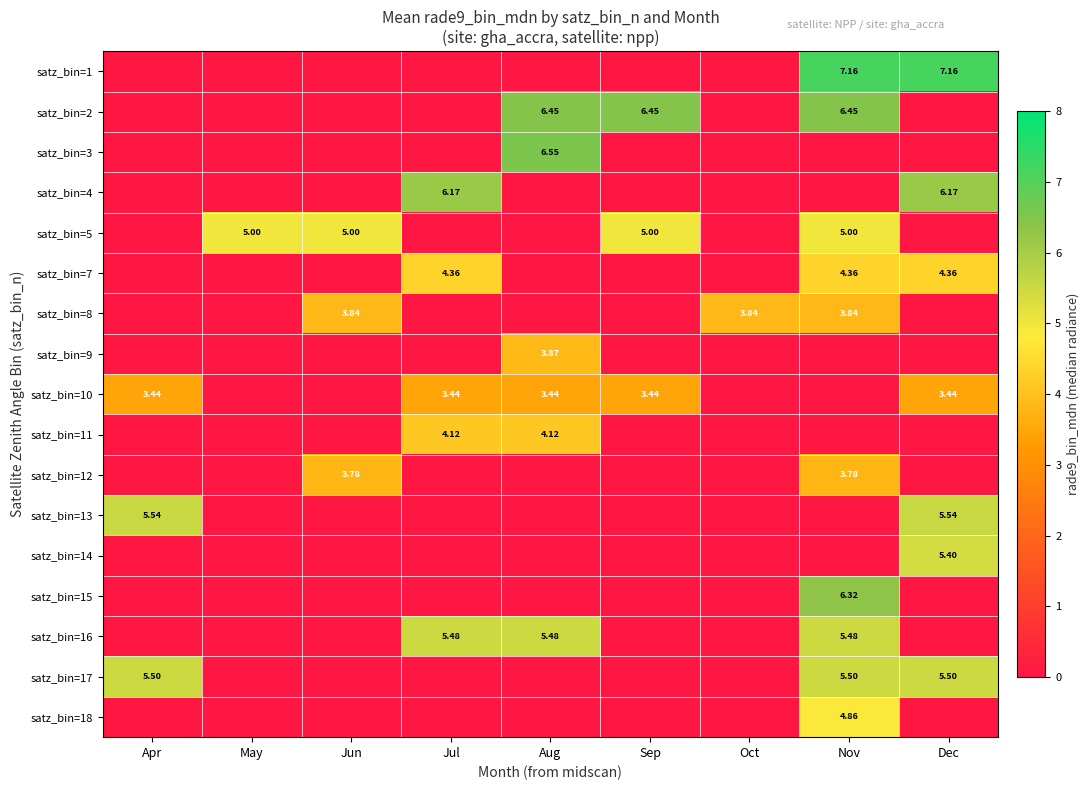

What is the sum of the satz_bin=10 values at Sep and Oct?

3.4